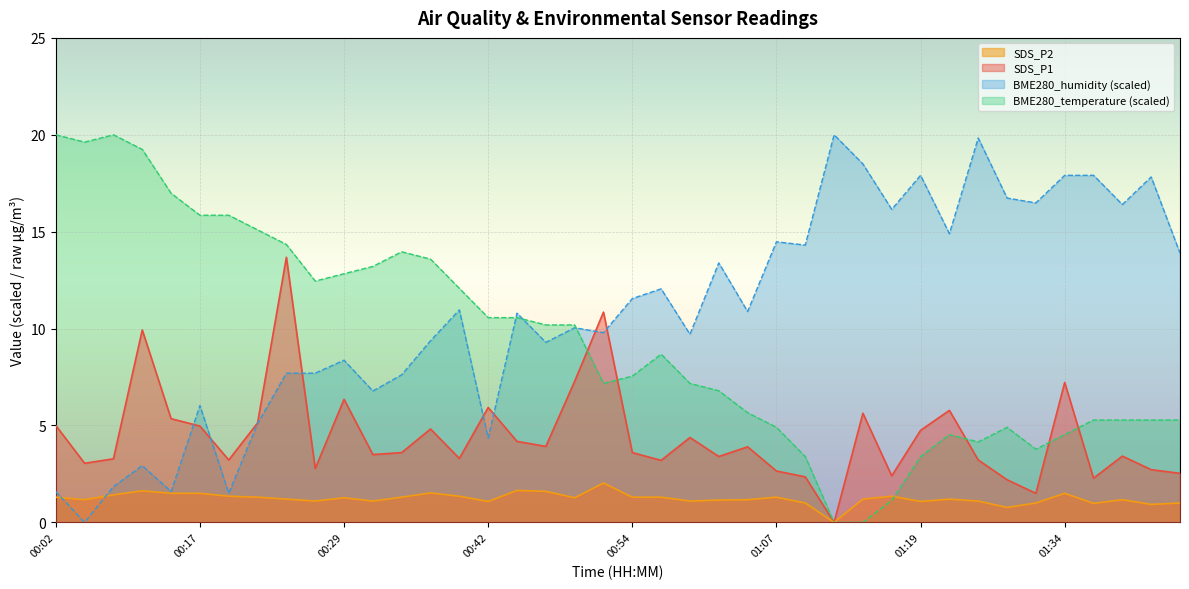

Where is the first local minimum for SDS_P1?

00:04